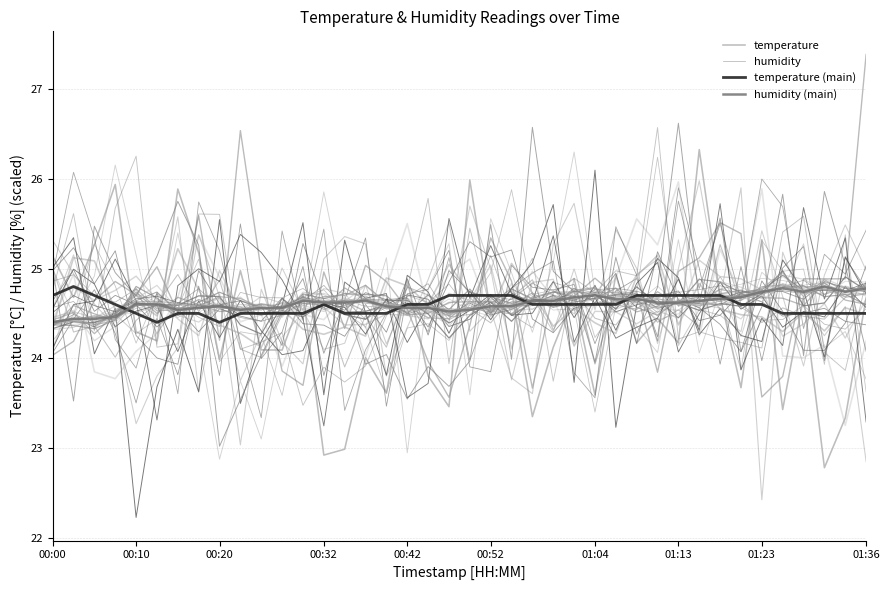

Does the chart have visible grid lines?

Yes